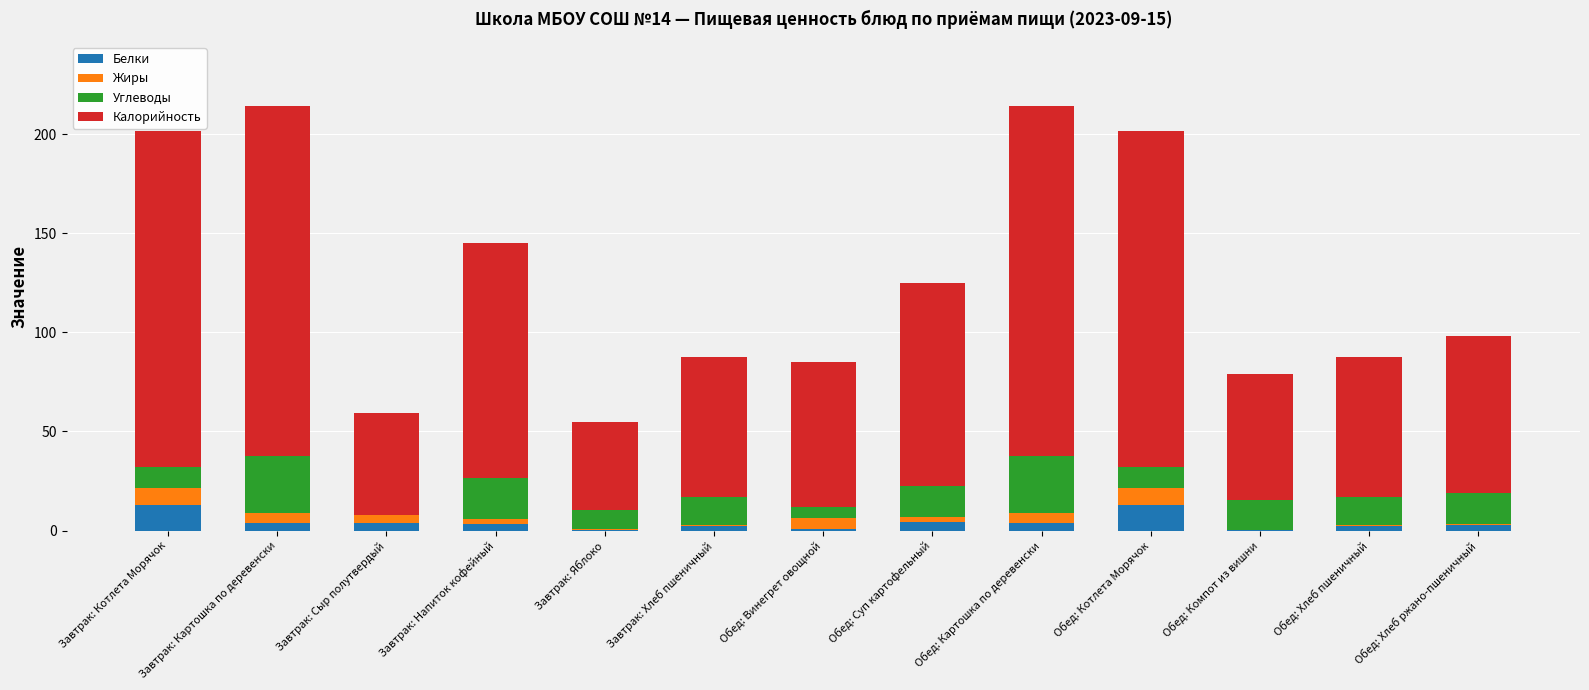

Are the bars horizontal?

No